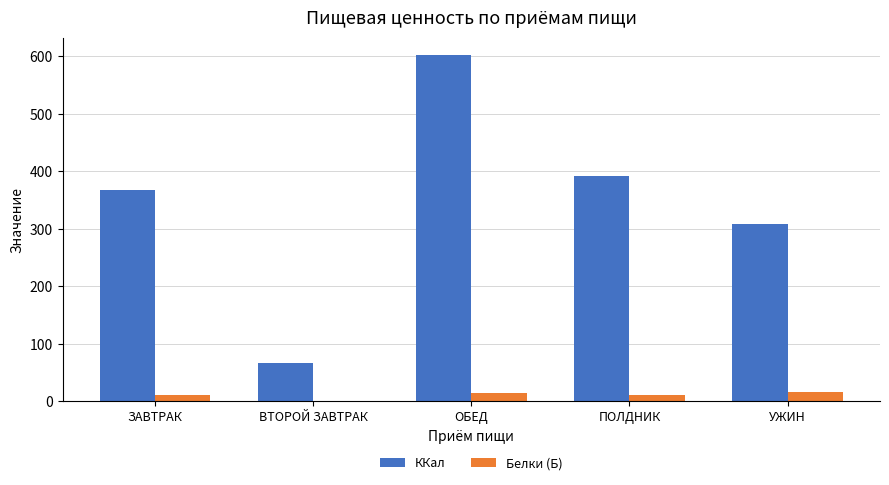

Is it true that ККал equals 307.7 at УЖИН?

True